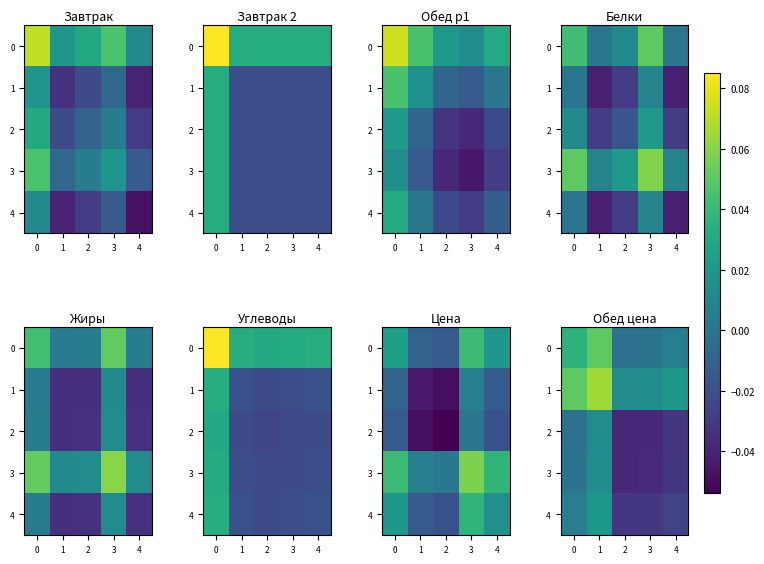

What is the maximum value shown in the chart?

0.1